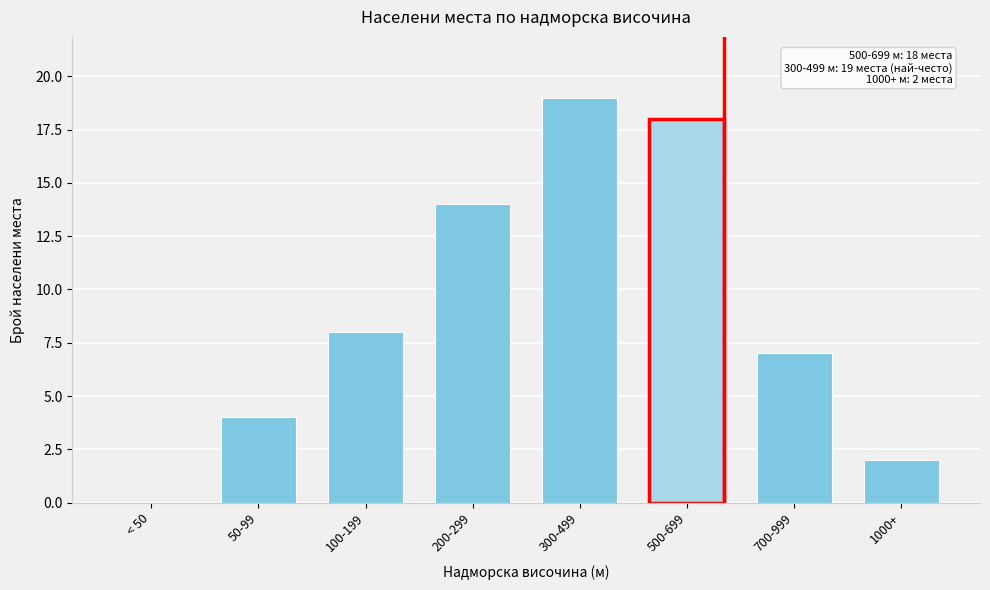

Reading right to left, list all the values displayed in this chart.

1000+=2	700-999=7	500-699=18	300-499=19	200-299=14	100-199=8	50-99=4	< 50=0